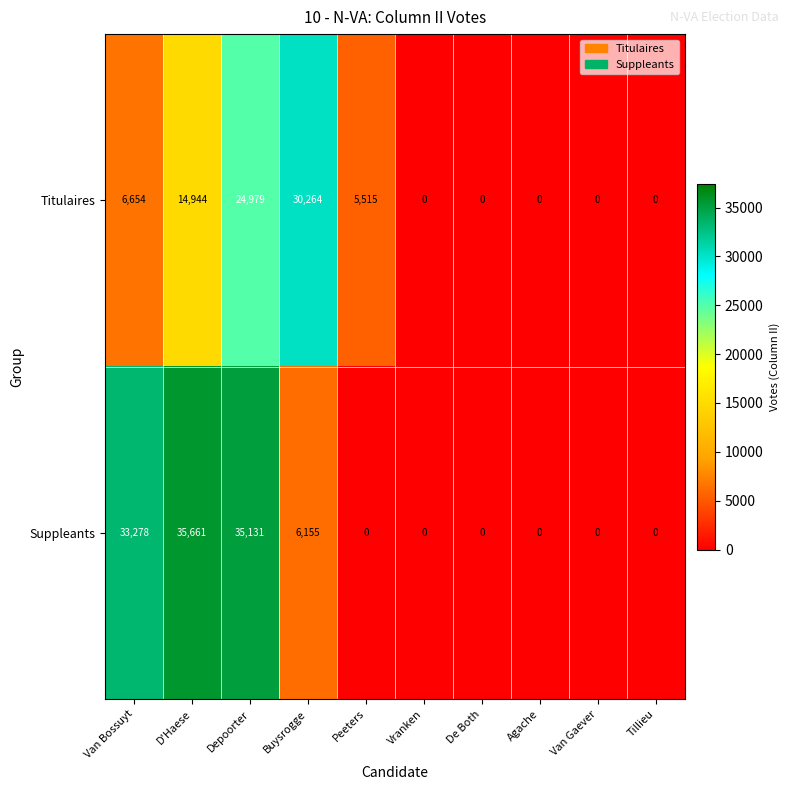

Which series changed the most between D'Haese and Van Gaever?

Suppleants